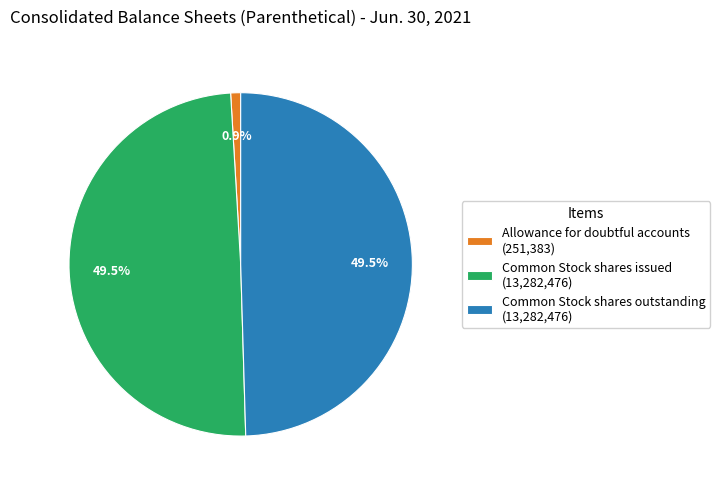

Which slice is the smallest?

Allowance for doubtful accounts